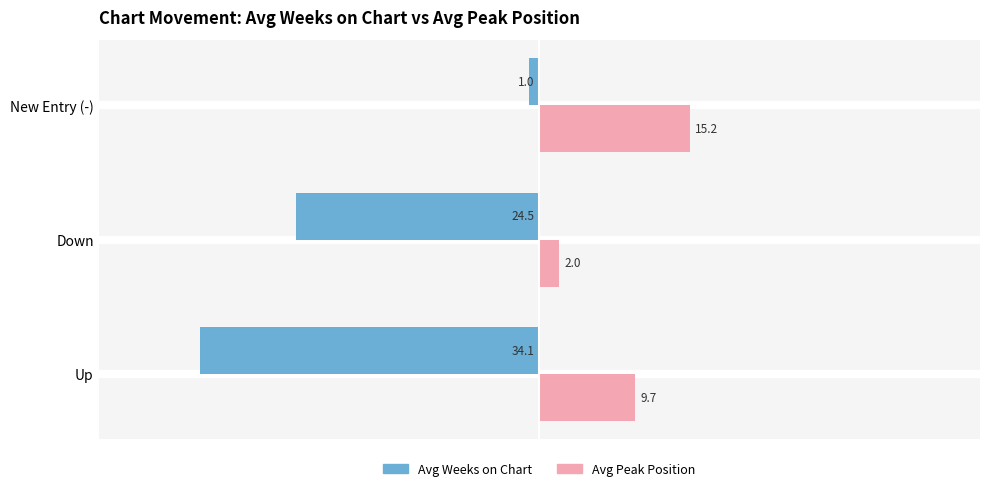

Is it true that Avg Peak Position equals 2.0 at Down?

True